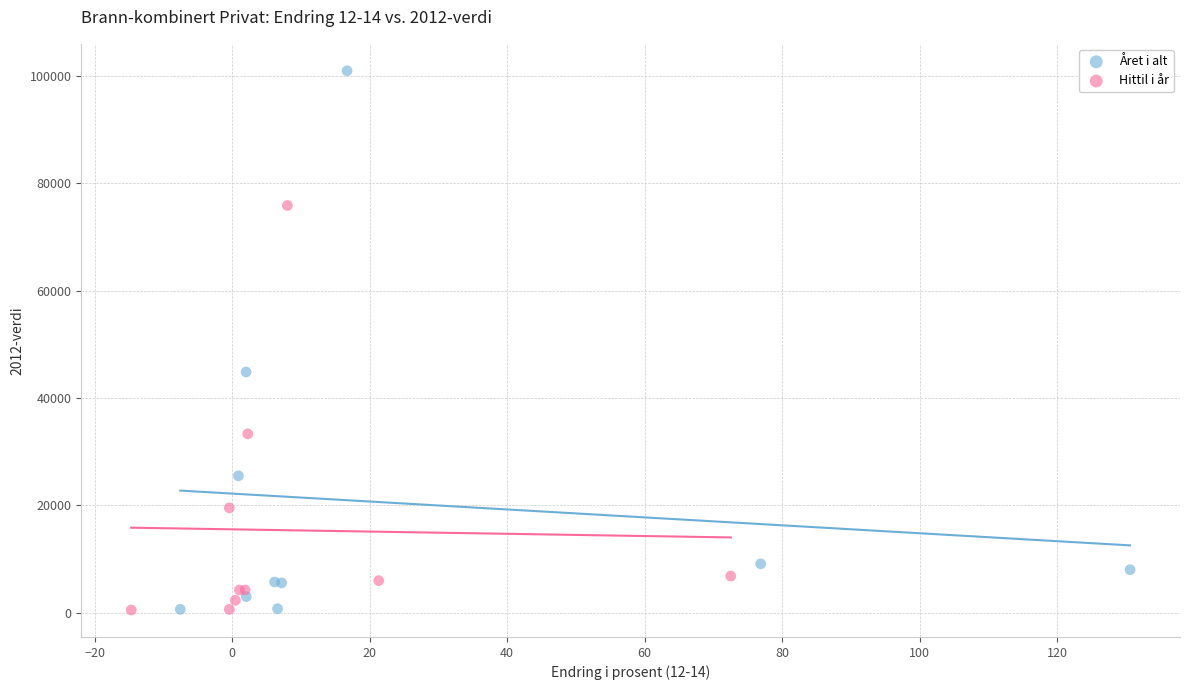

Which series reaches the maximum Y coordinate?

Året i alt